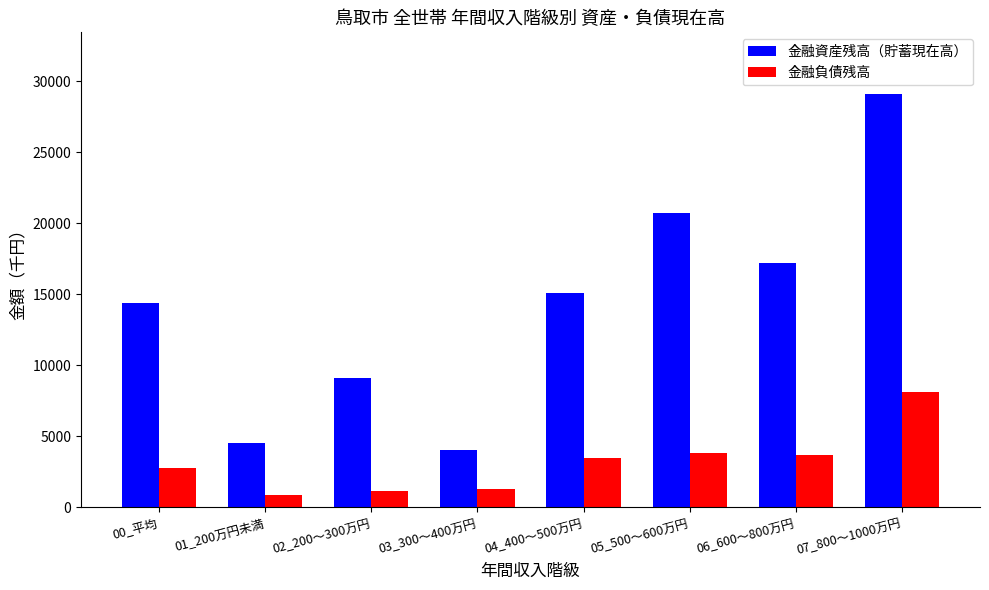

How many values in the 金融資産残高（貯蓄現在高） series are below 15134?

4